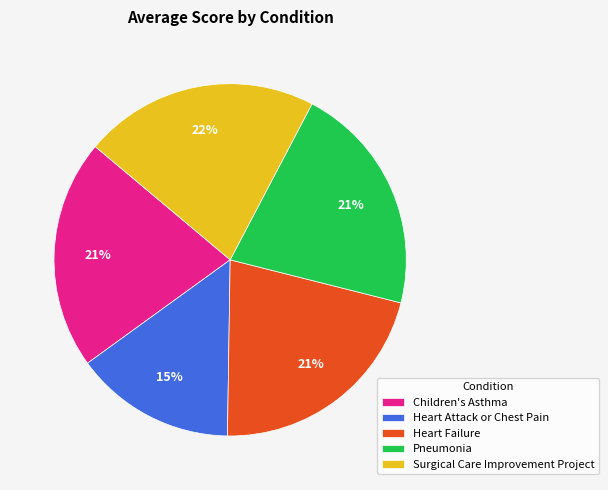

How many segments does this pie chart have?

5